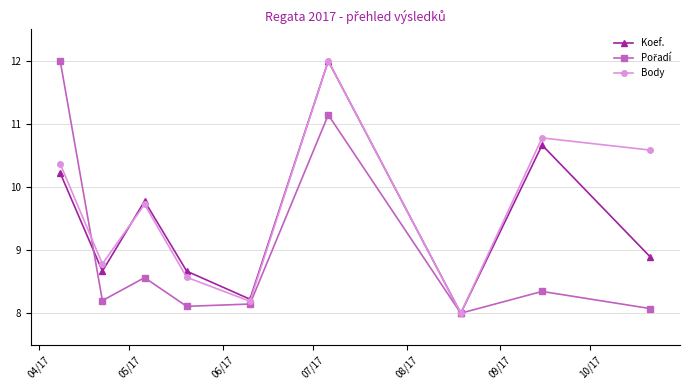

Which series has the largest total across all categories?

Body